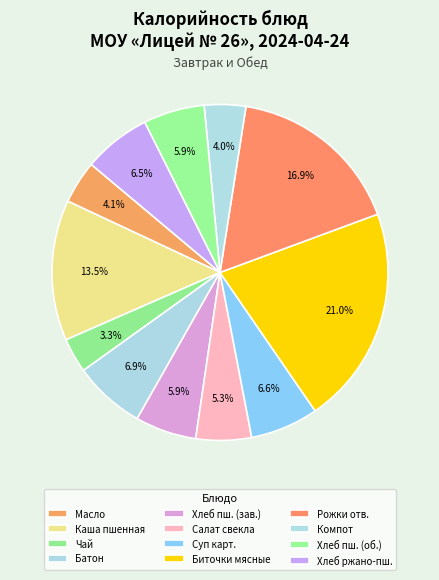

How many segments does this pie chart have?

12